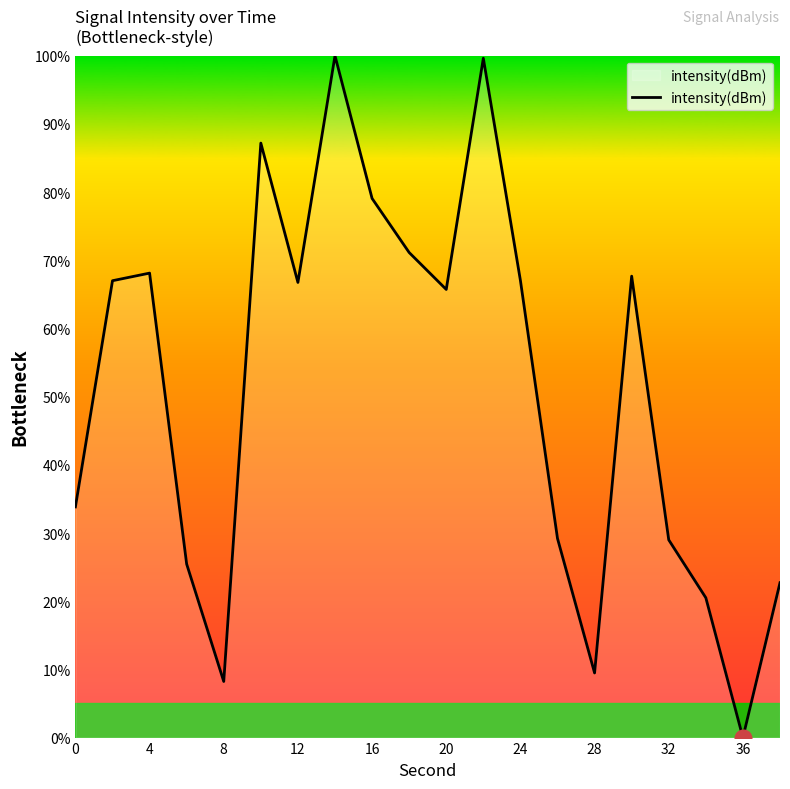

What is the sum of all values?

1017.8